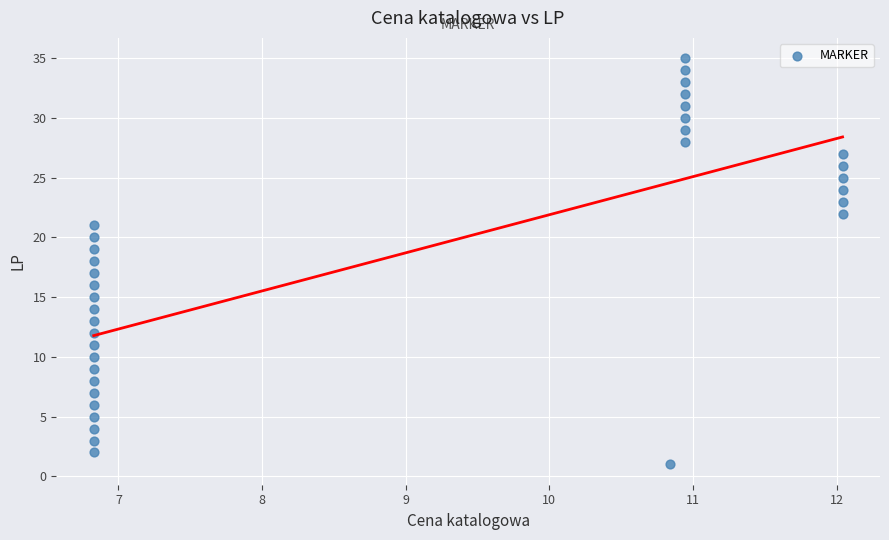

What is the range of Y values (max minus min)?

34